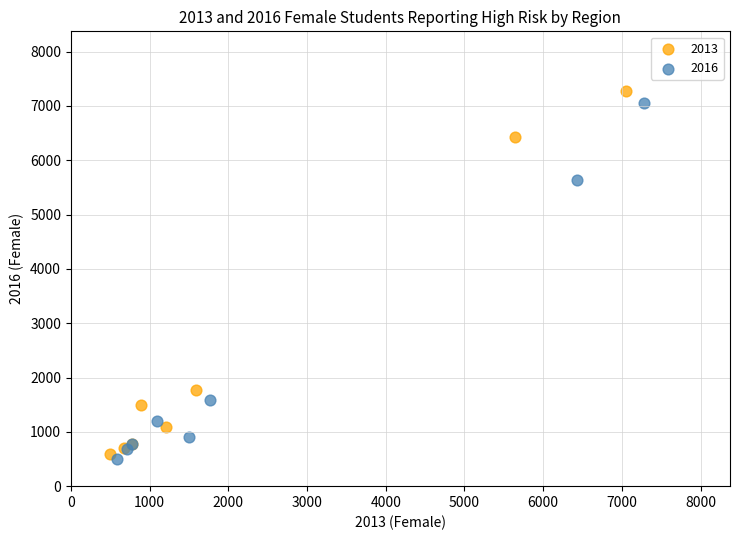

Which series has the largest Y range (max minus min)?

2013